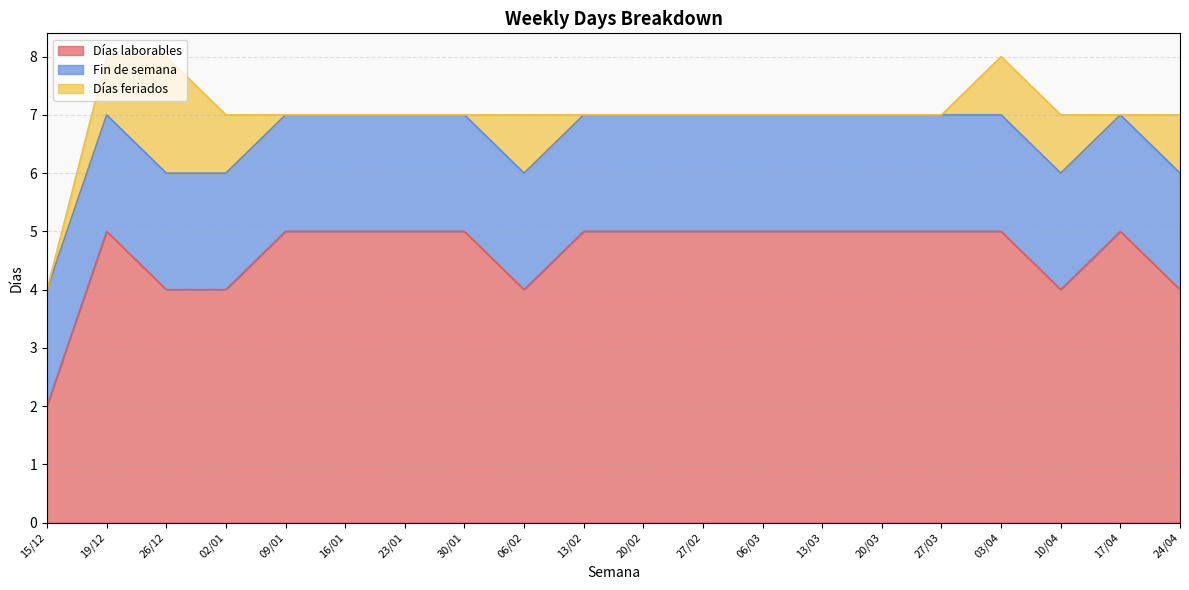

True or false: Fin de semana has a value of 1 at 03/04.

False